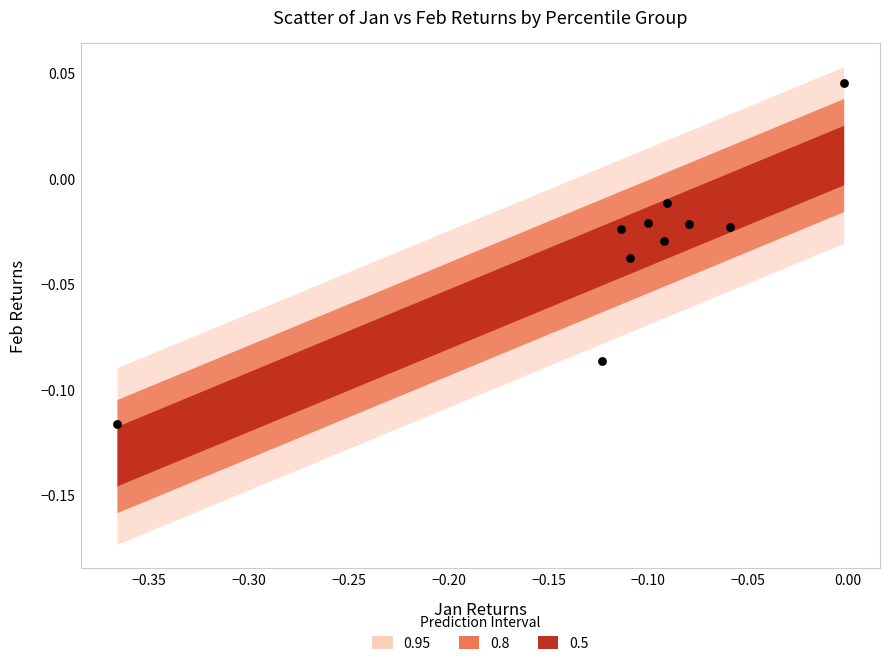

What is the range of X values (max minus min)?

0.4